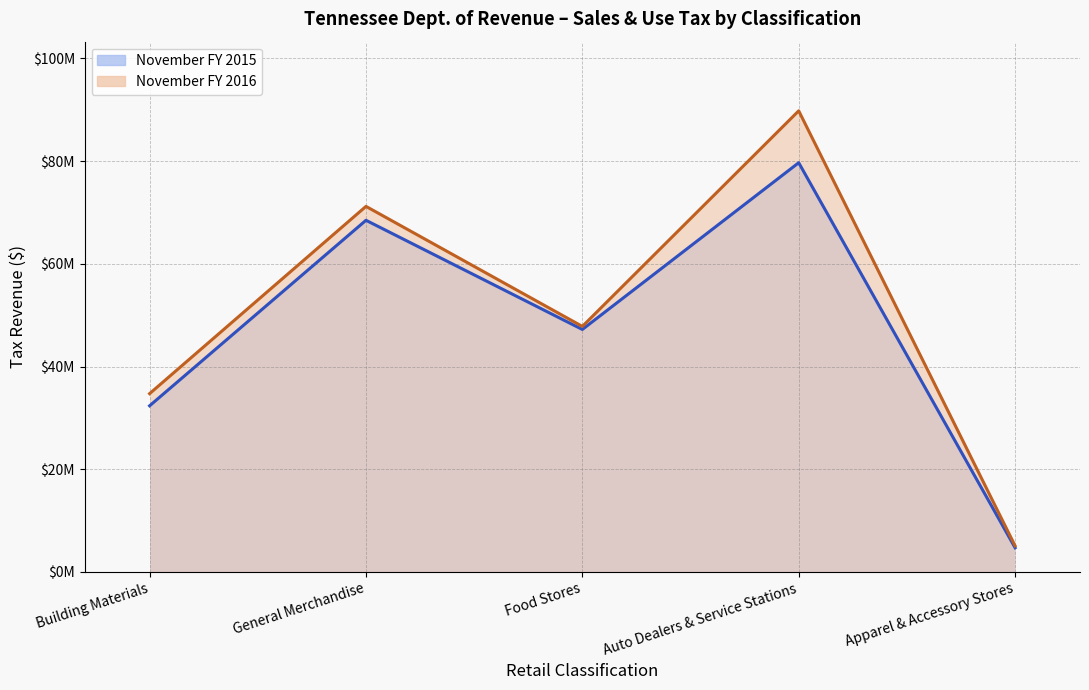

In November FY 2015, how many points are higher than both neighbors (excluding endpoints)?

2